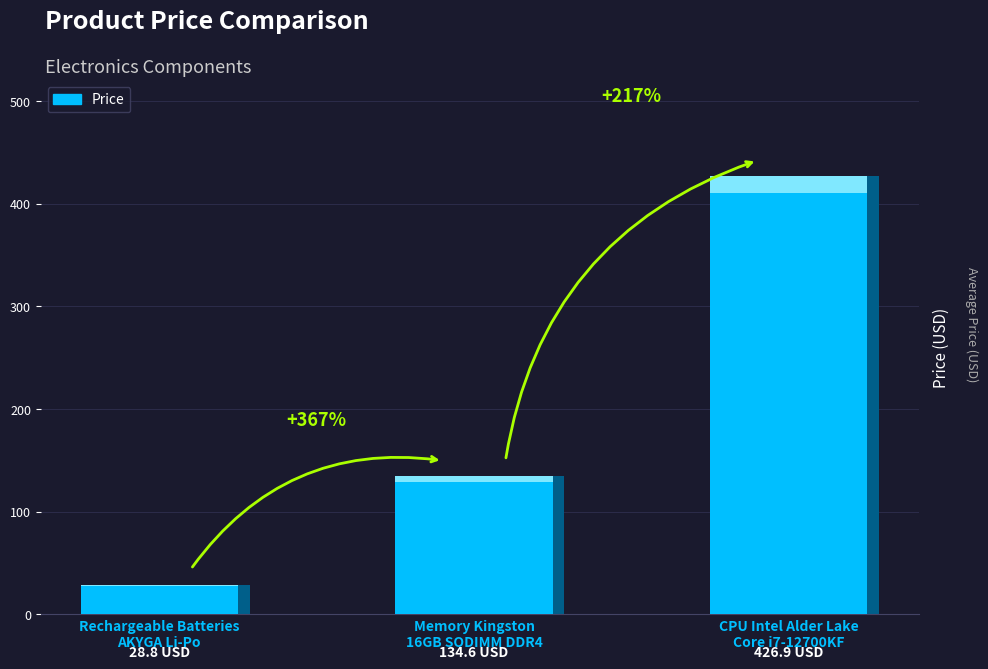

What position from the left is Memory Kingston
16GB SODIMM DDR4?

2